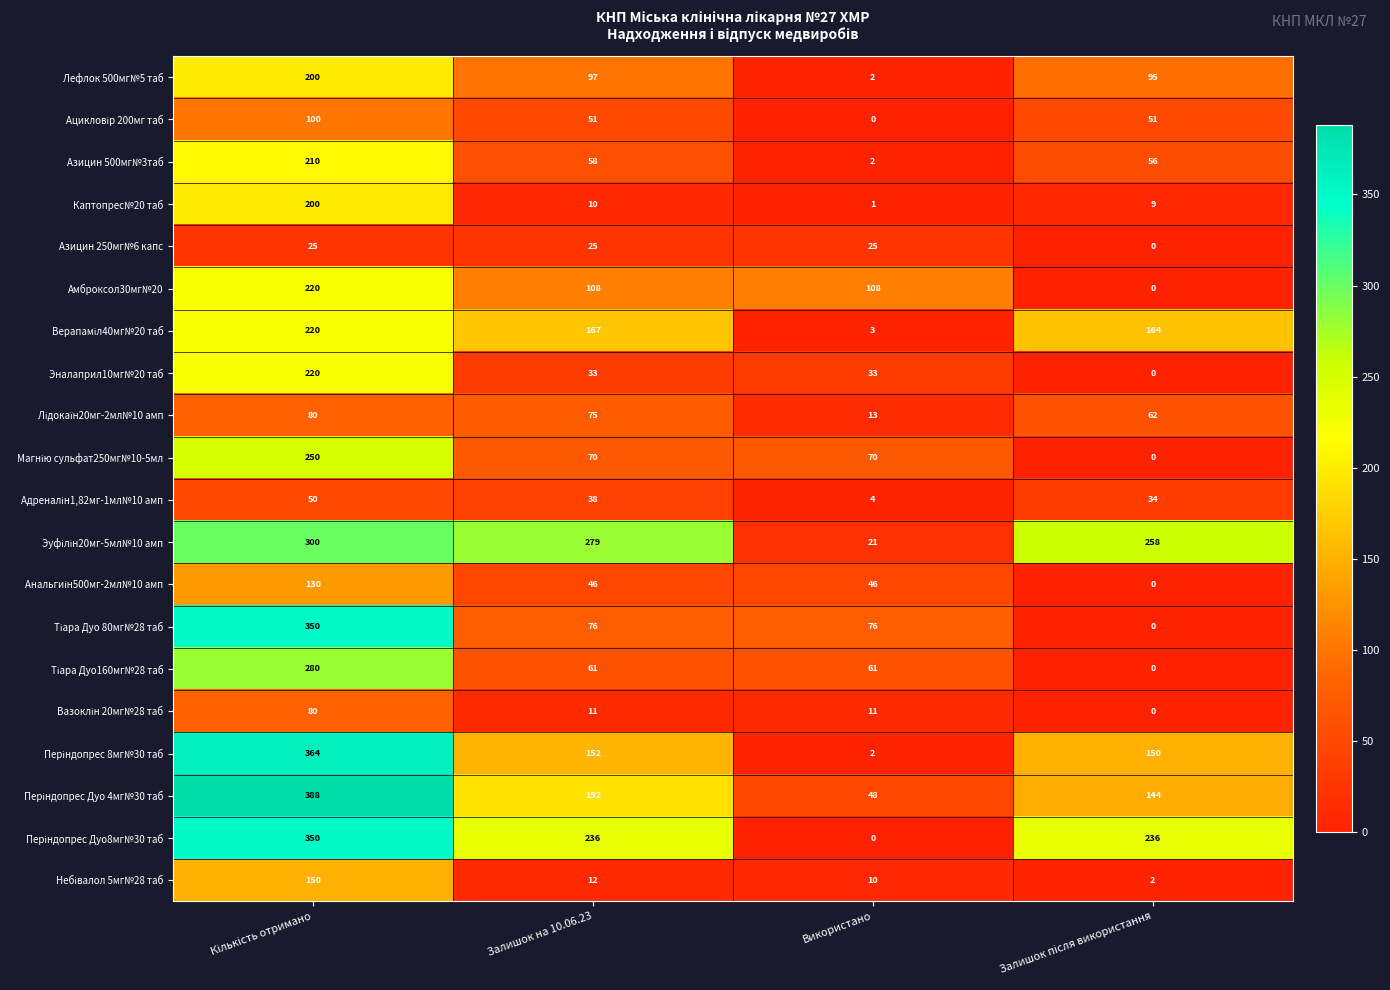

What is the spread (max minus min) of values at Залишок на 10.06.23?

269